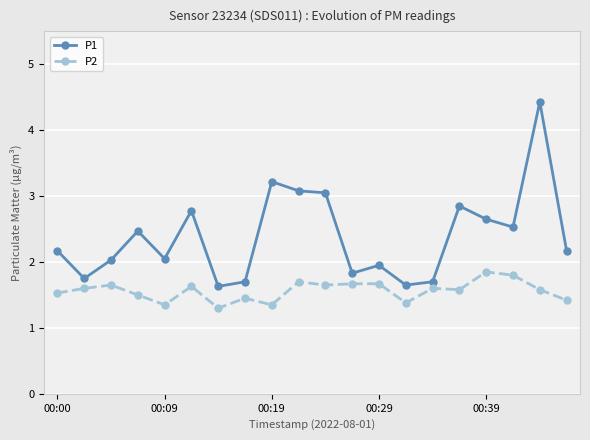

What is the sum of all P1 values?

47.7